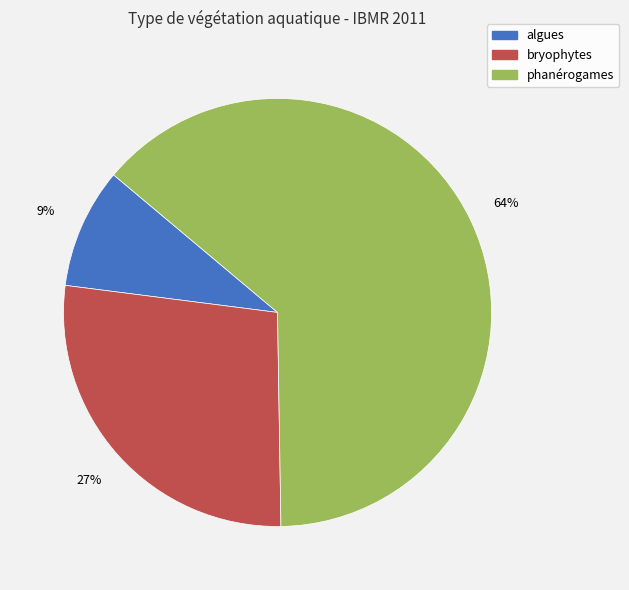

Which slice is the smallest?

algues